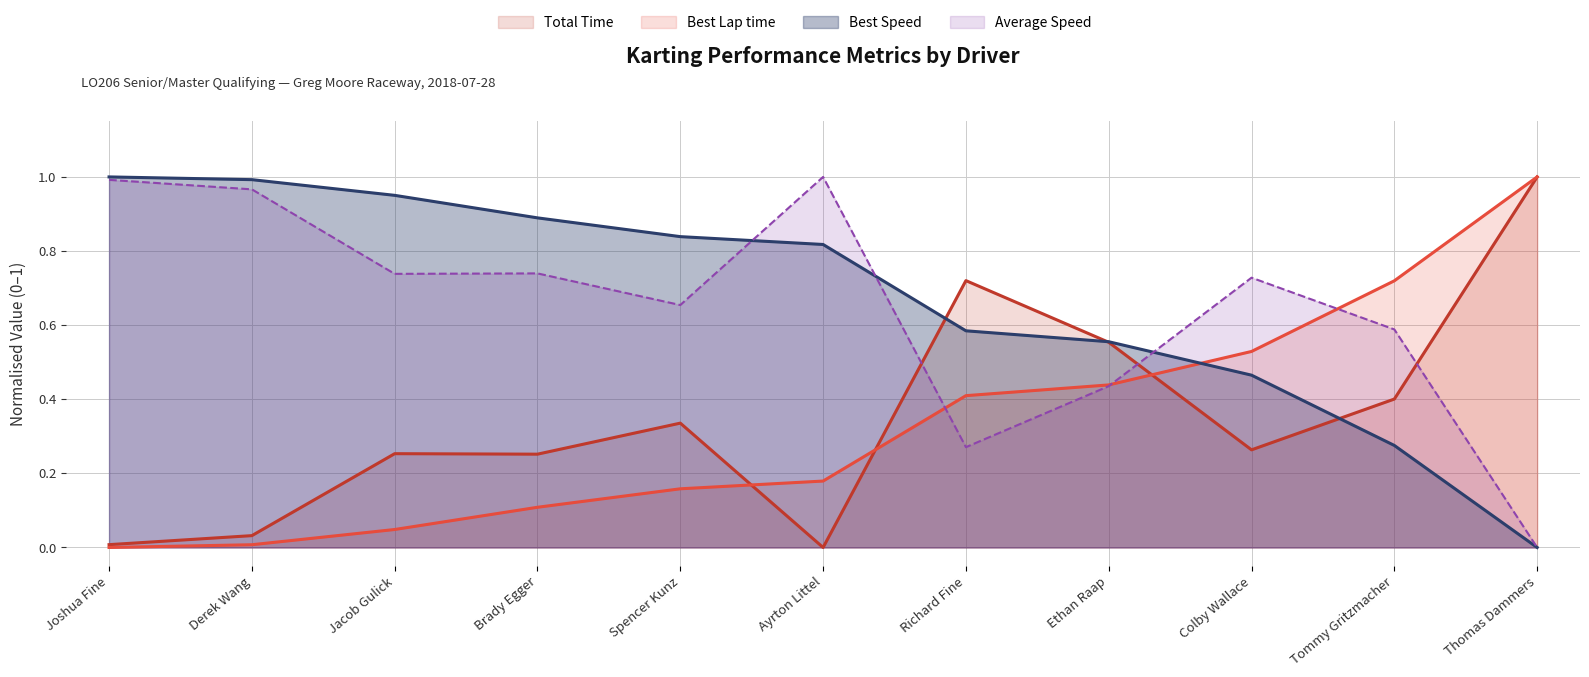

Is the value of Total Time at Richard Fine greater than the value of Best Speed at Ayrton Littel?

No